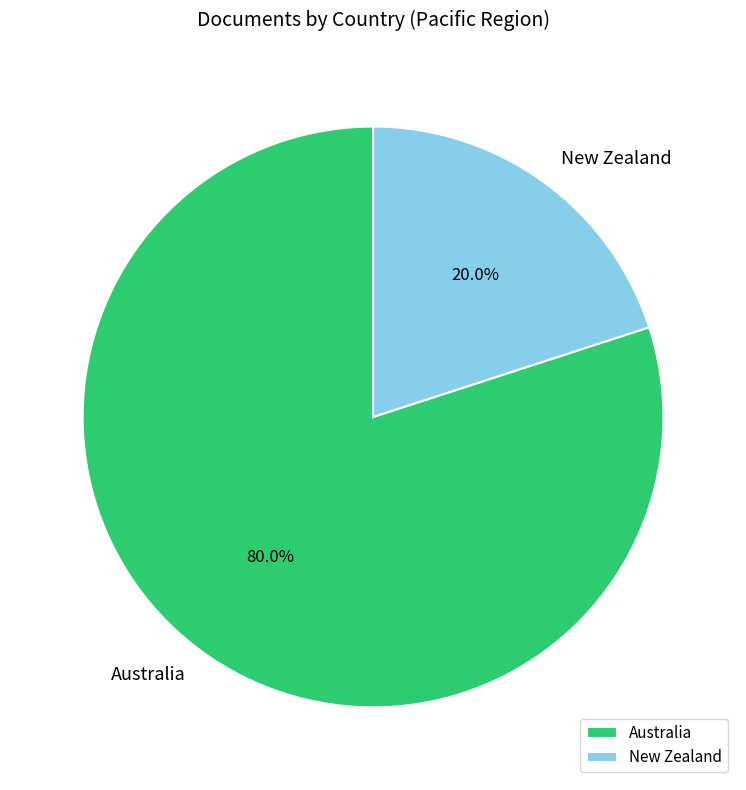

Which slice is the smallest?

New Zealand